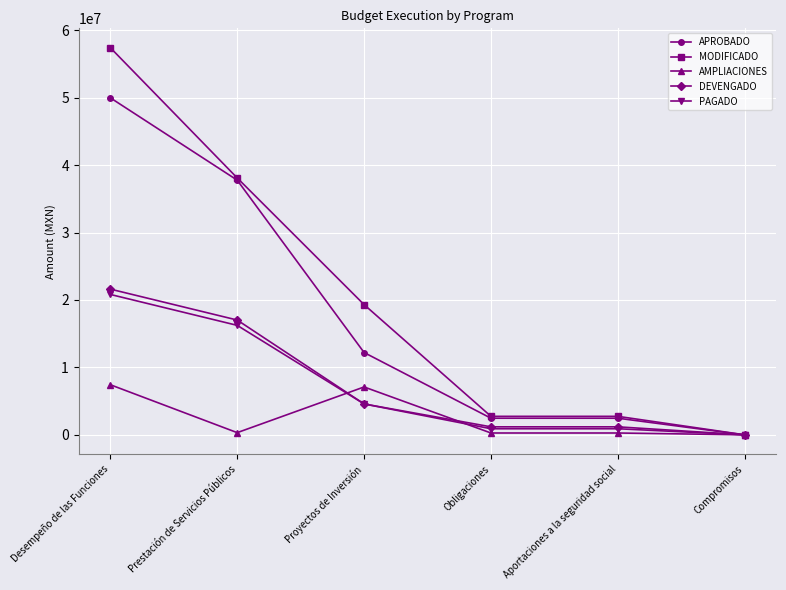

What position from the left is Aportaciones a la seguridad social?

5